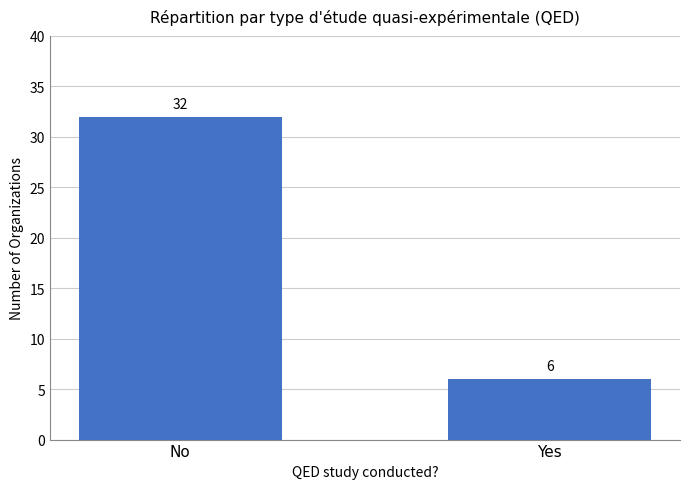

Is it true that the value at Yes is 2?

False